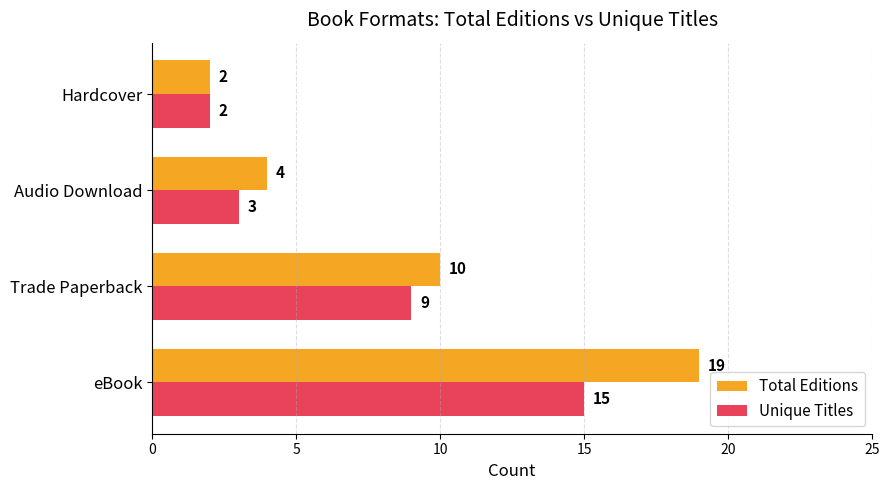

The value of Total Editions at Audio Download is 4. True or false?

True